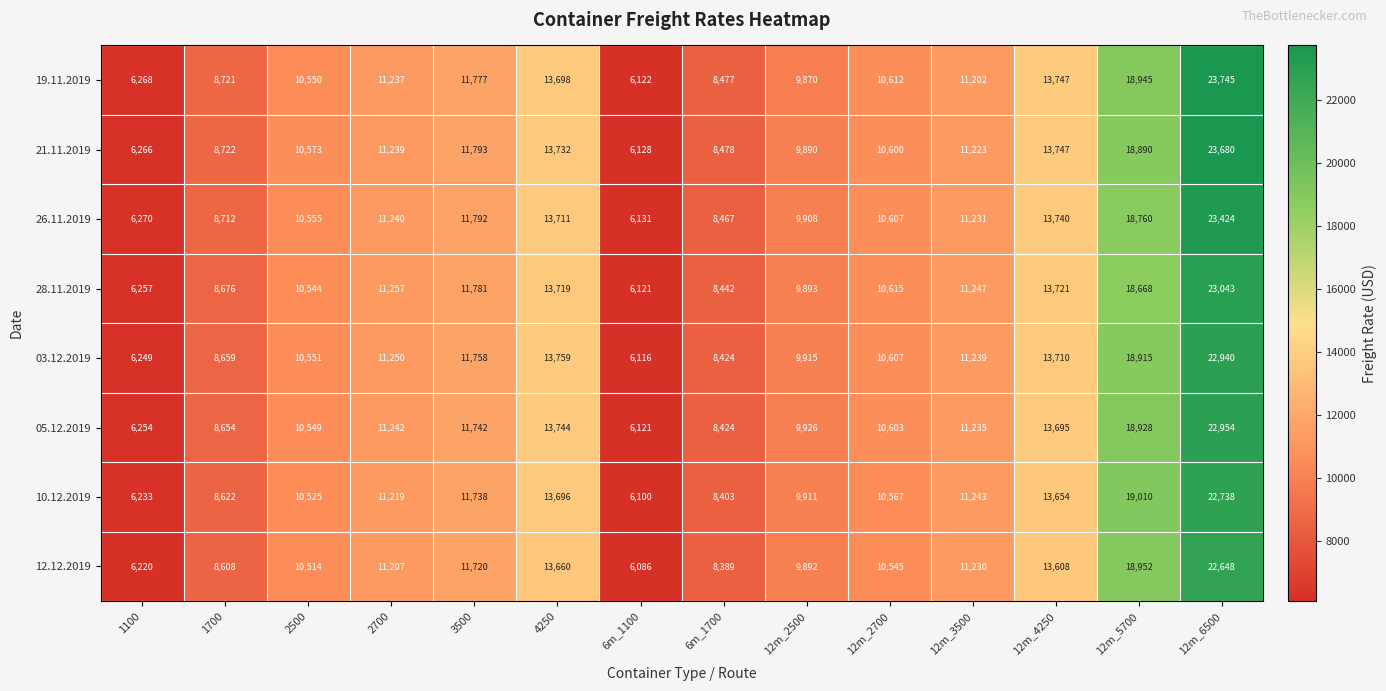

The value of 05.12.2019 at 6m_1100 is 6121. True or false?

True